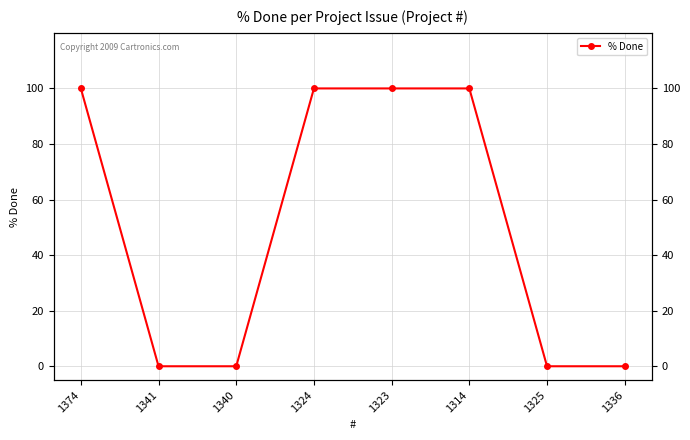

Which category has the highest value across all series?

1374